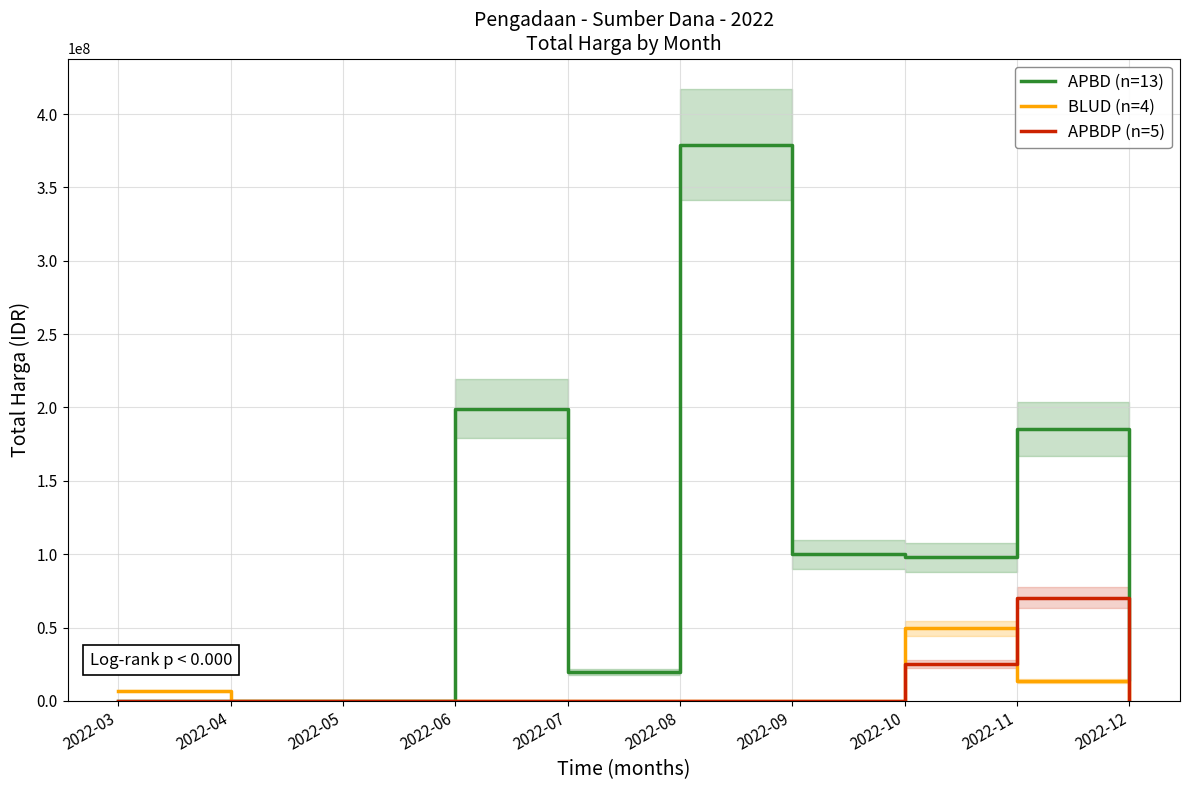

True or false: BLUD (n=4) and APBD (n=13) intersect in this chart.

False